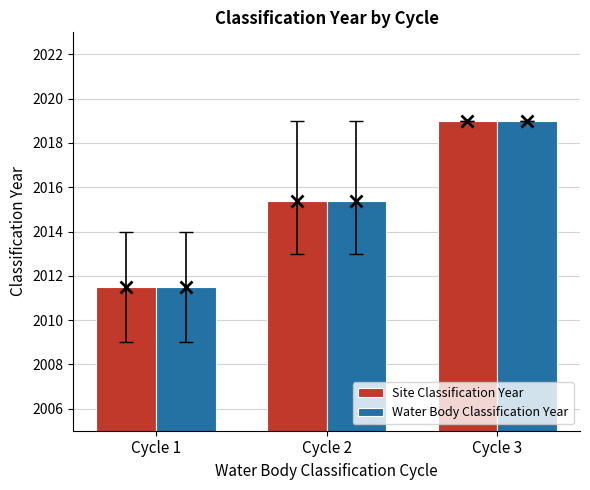

What is the difference between the Water Body Classification Year values at Cycle 2 and Cycle 1?

3.9